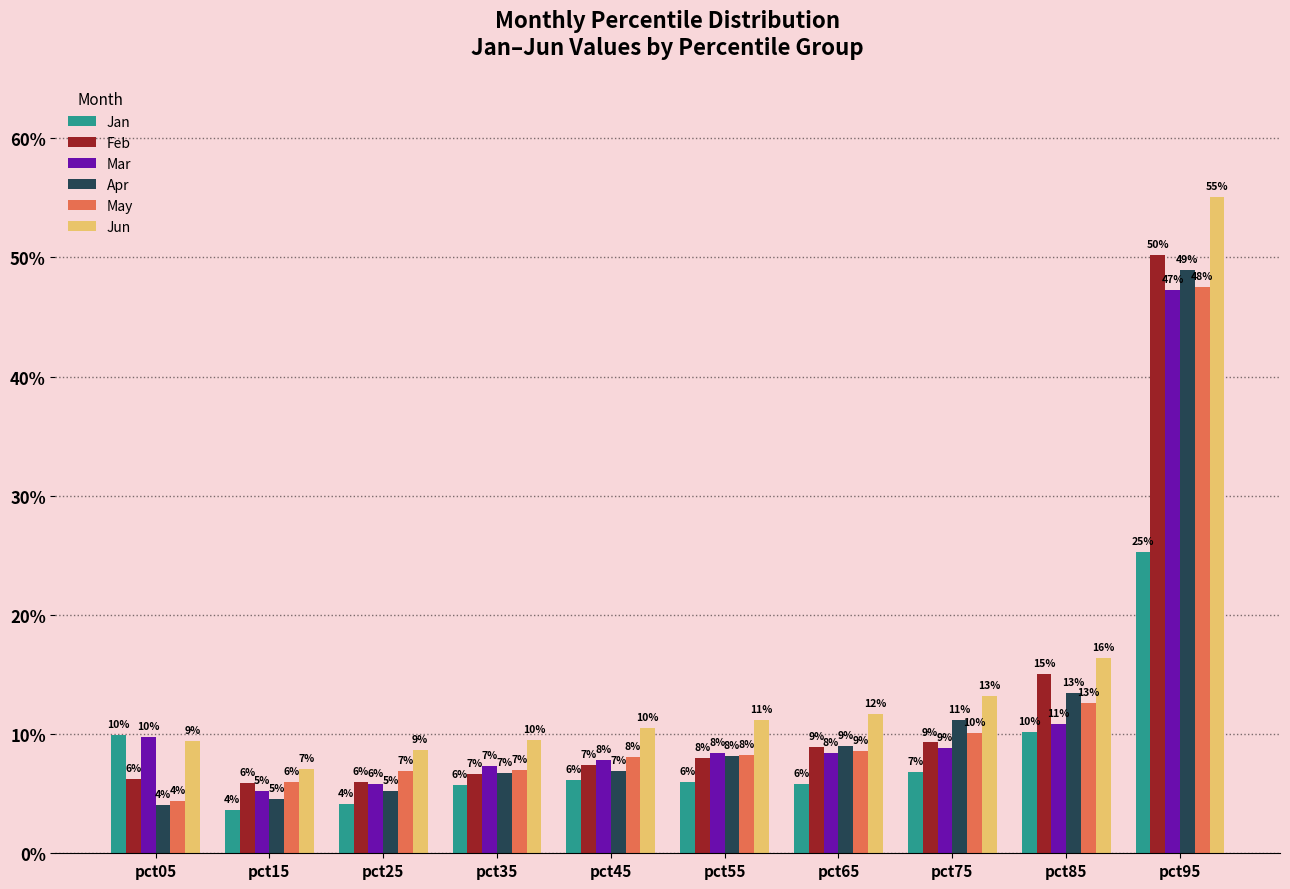

Between pct45 and pct75, which series saw the biggest shift?

Apr